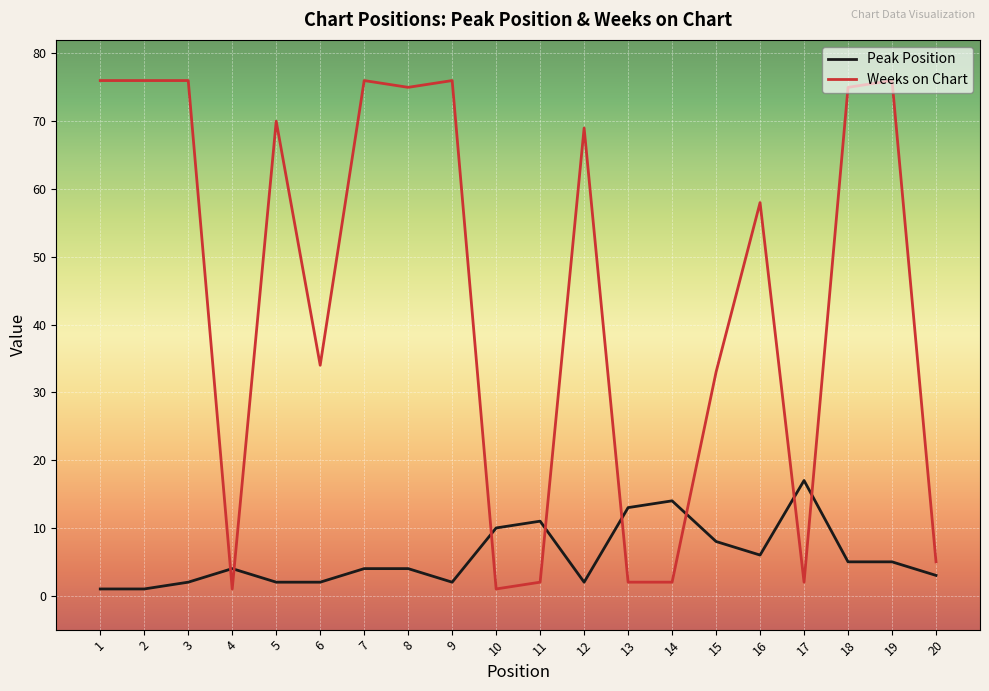

What is the difference between the second highest and minimum values in the Weeks on Chart series?

75